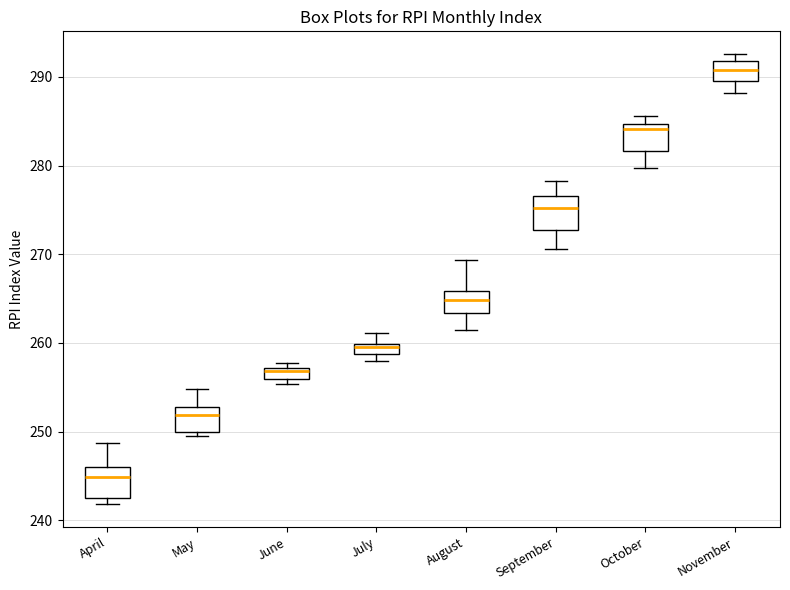

Where is the lower edge of the box for April on the y-axis? The values are not printed on the chart, so give them approximately, as read against the axis.

242